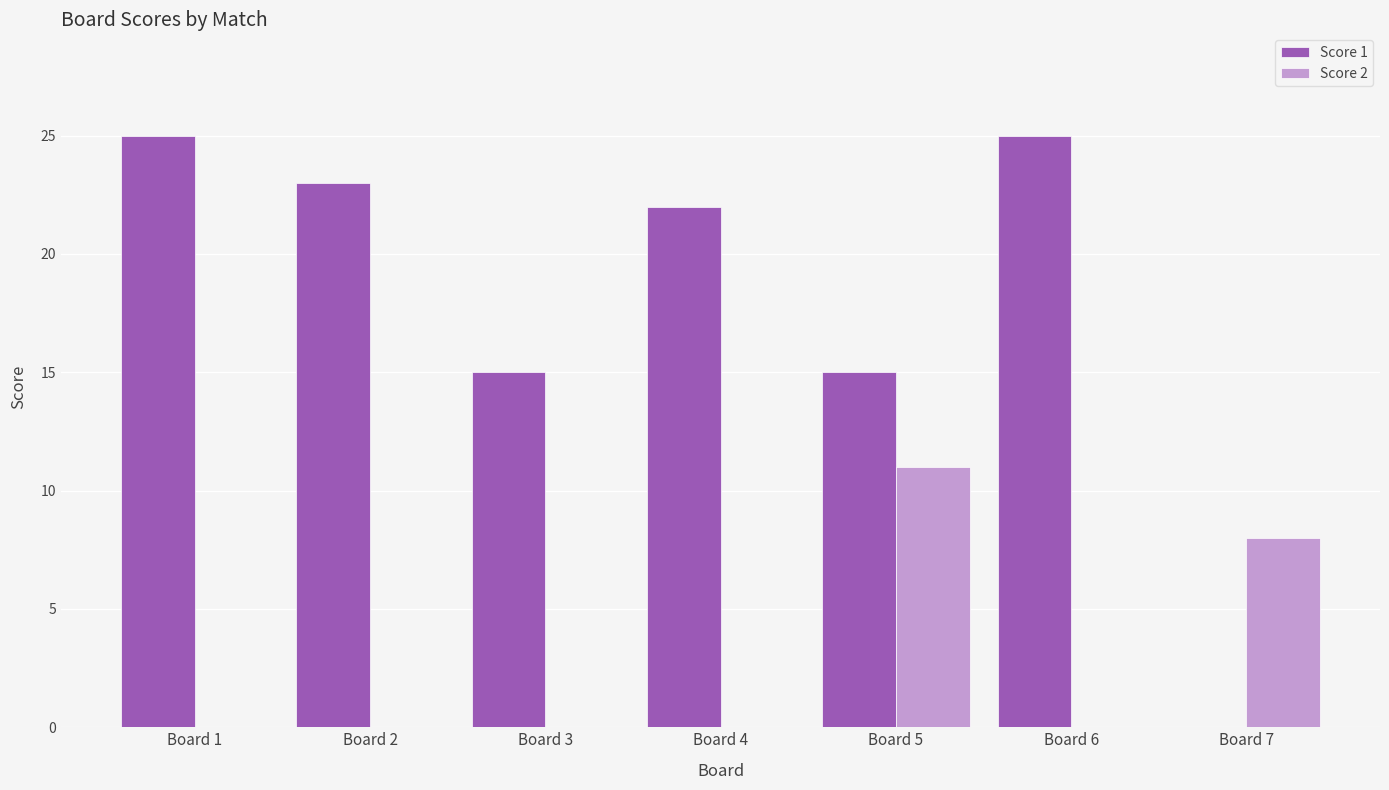

Which series changed the most between Board 2 and Board 5?

Score 2